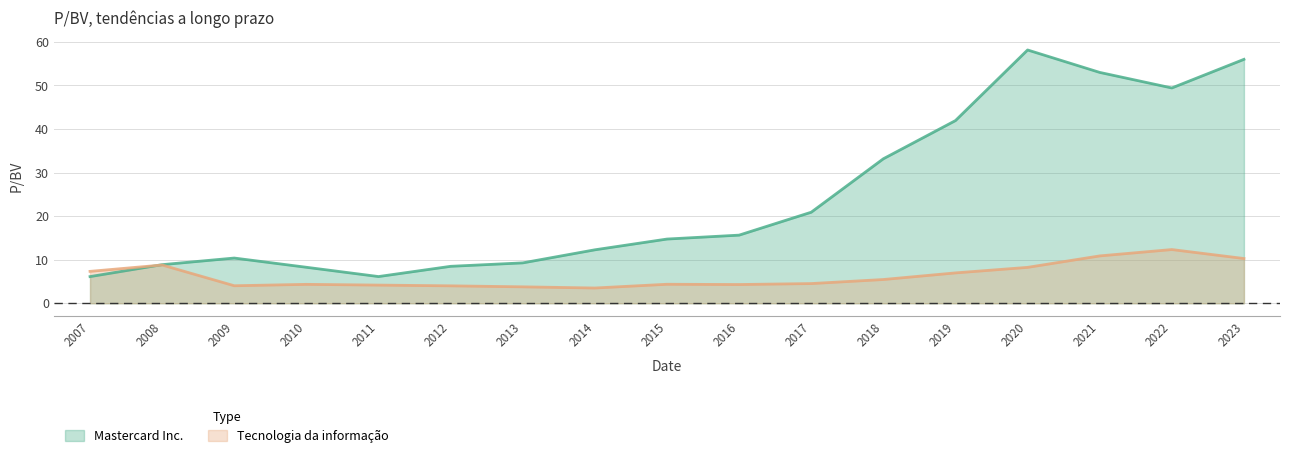

At 2010, list the series in order from largest to smallest.

Mastercard Inc., Tecnologia da informação